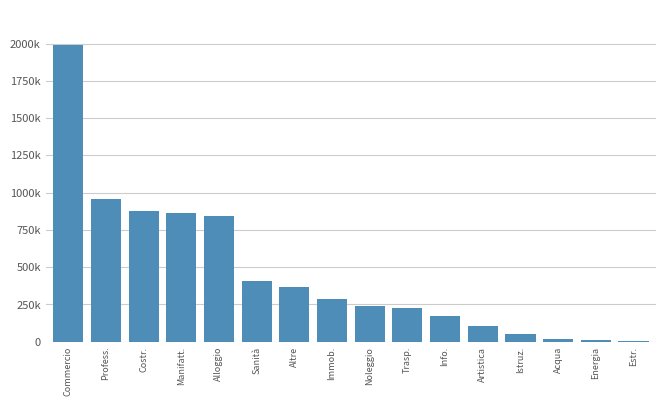

How many data points are above 286829?

7